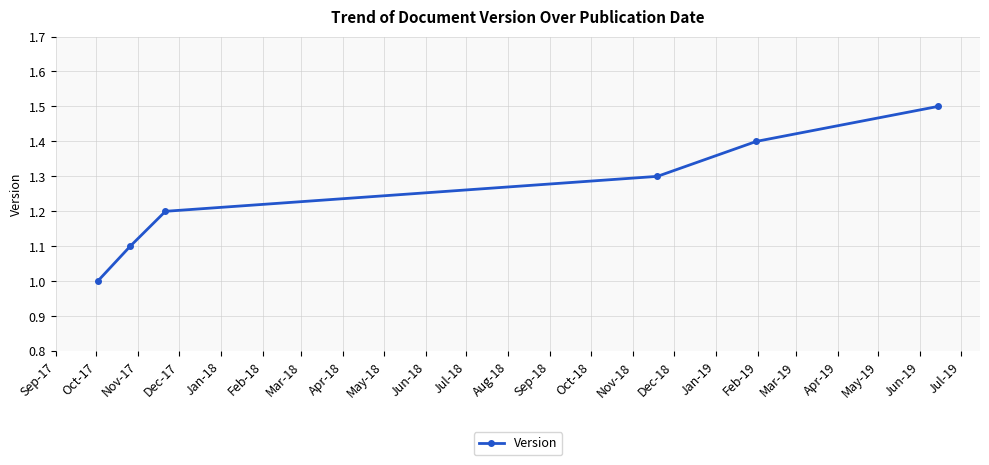

What is the difference between the second highest and second lowest values?

0.3